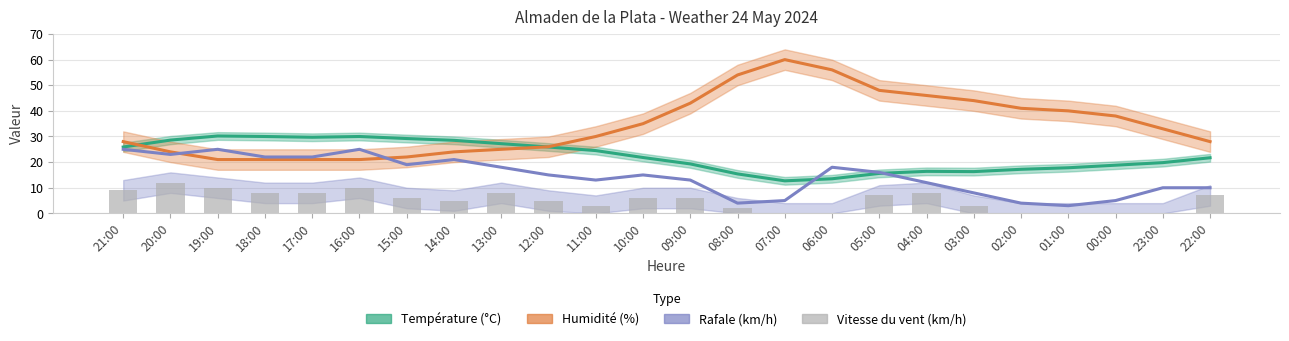

What is the label of the 11th bar from the left?

11:00